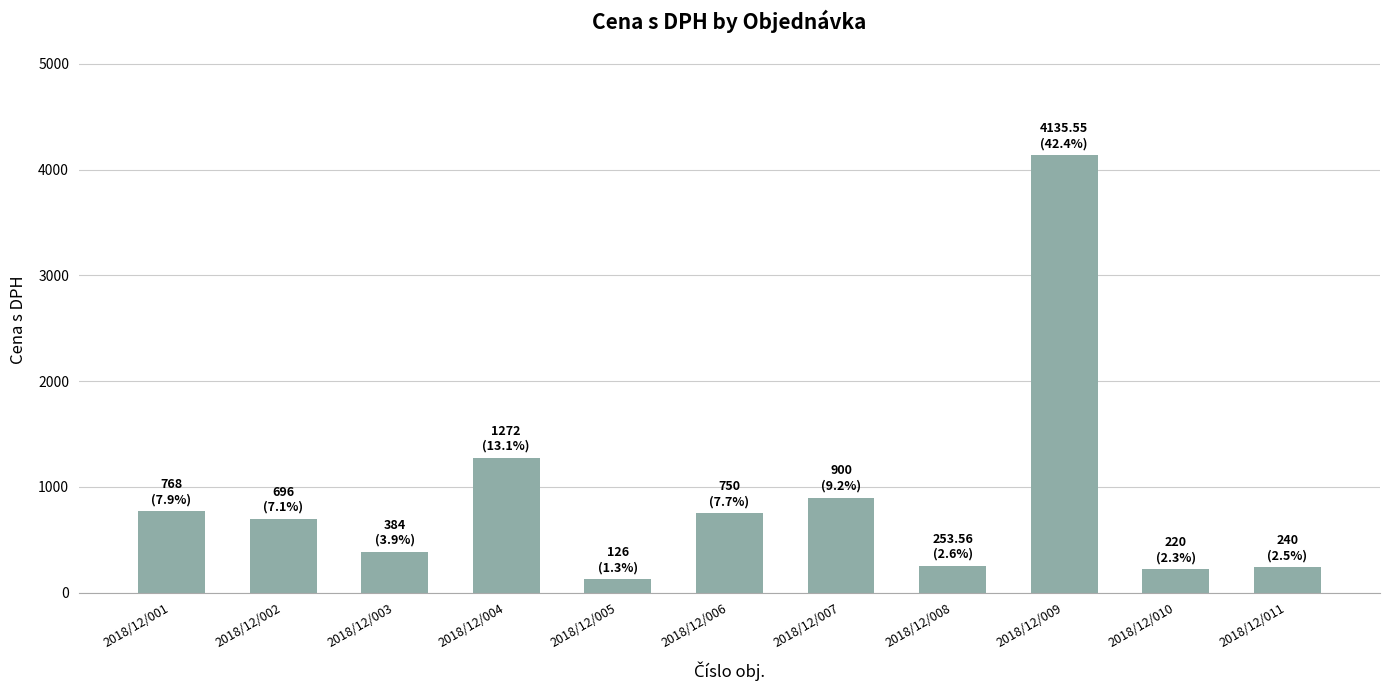

How many values are below 696?

5